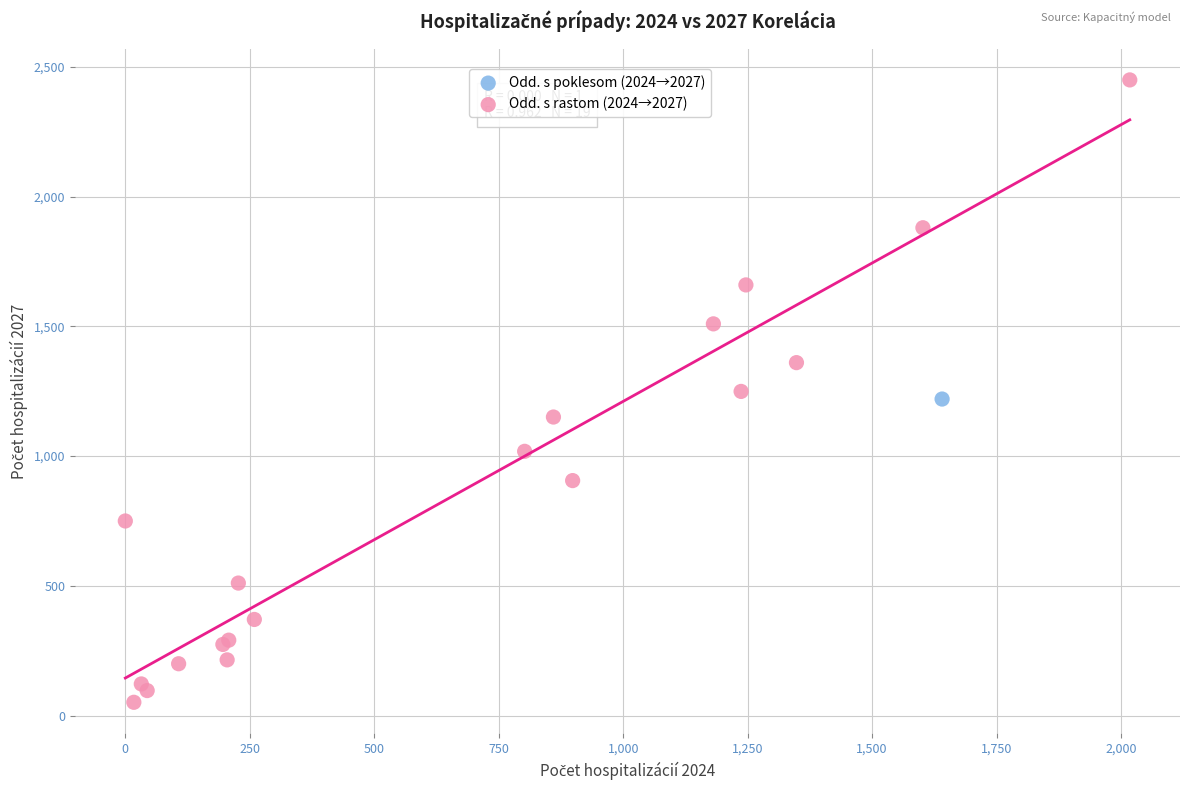

What are all the series names shown in the legend?

Odd. s poklesom (2024→2027), Odd. s rastom (2024→2027)